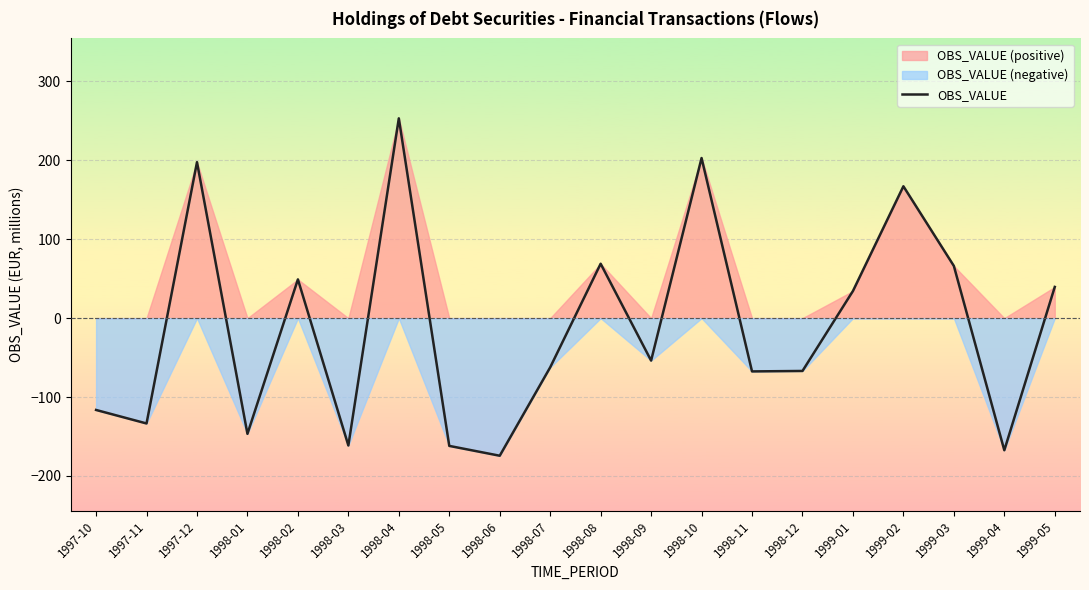

Where is the data nearest to the value 39?

1999-05